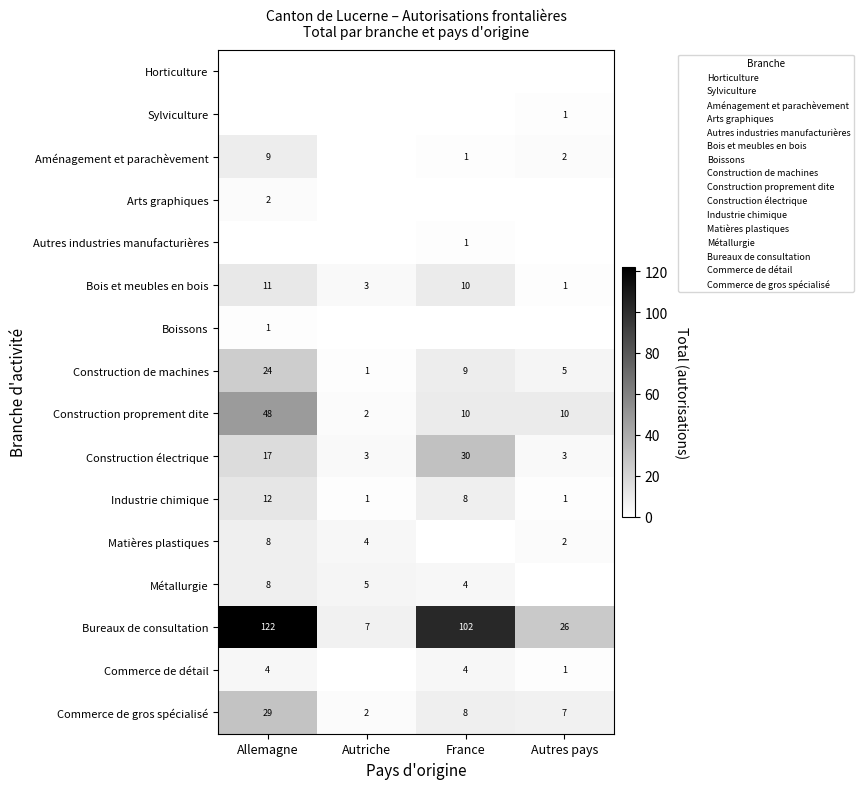

What is the total value across all series at France?

187